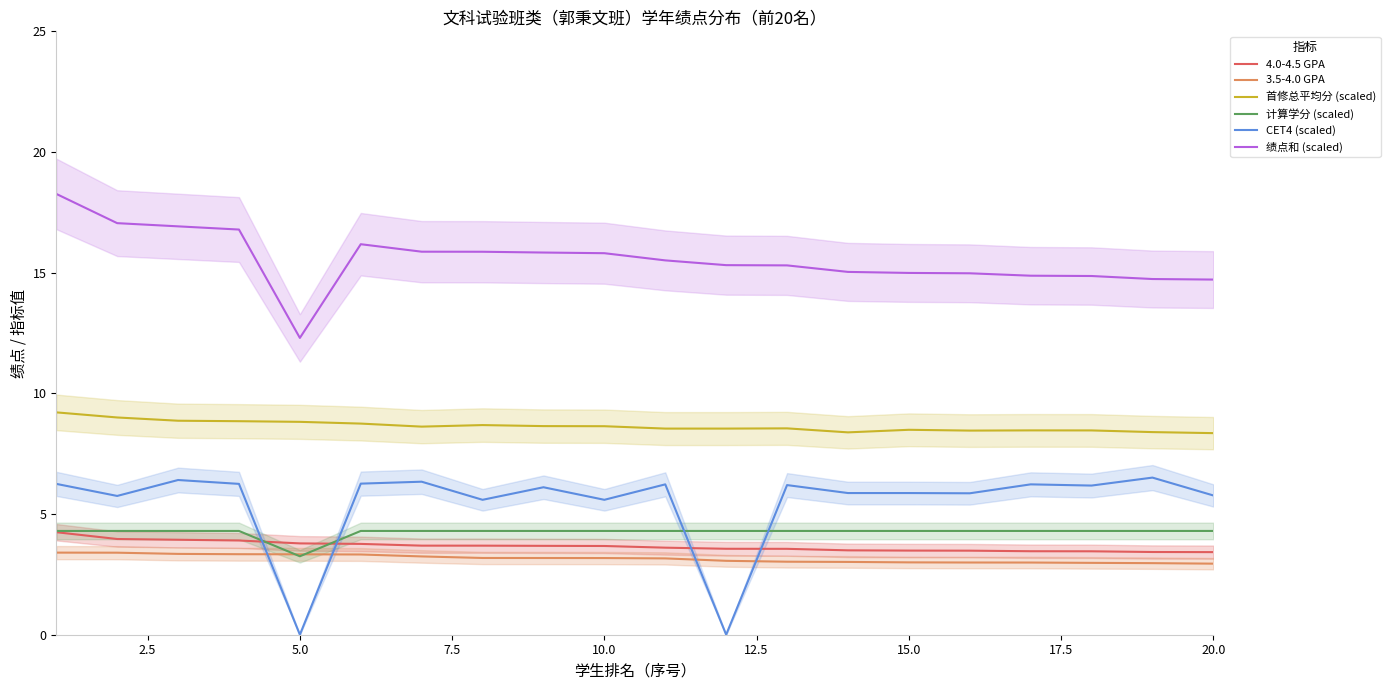

Does the chart have visible grid lines?

No